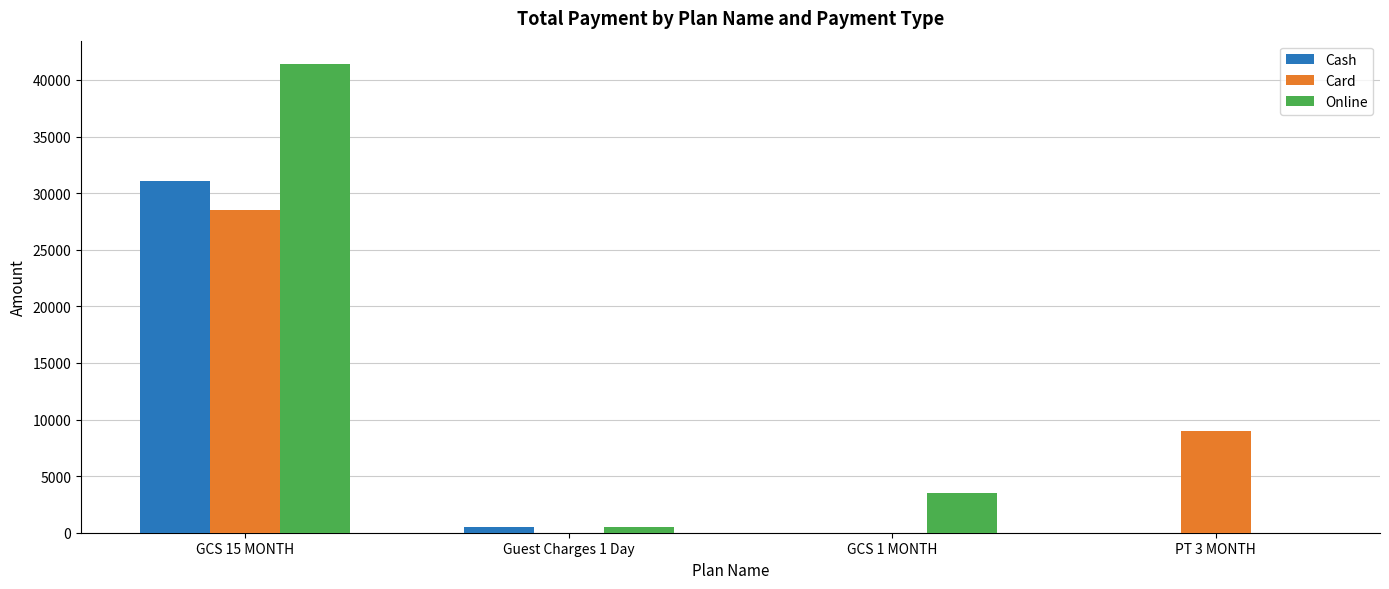

What is the approximate value of Card at PT 3 MONTH, to the nearest 10?

9000